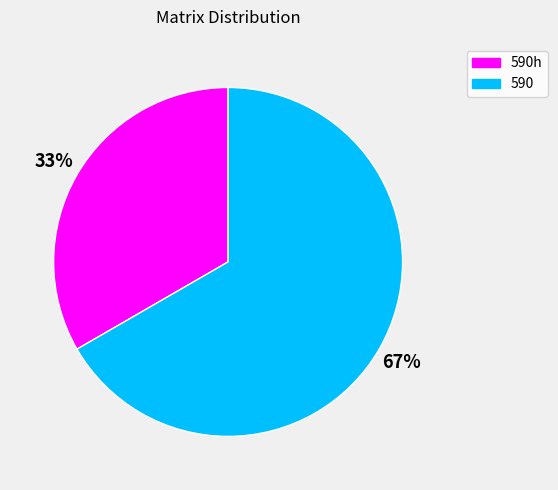

To the nearest percent, what is the average slice percentage?

50%